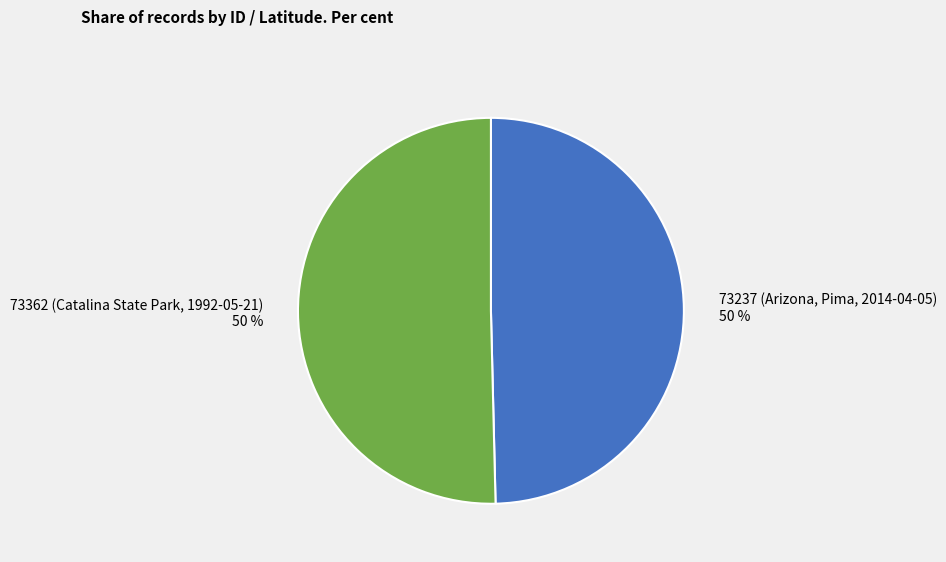

To the nearest percent, what is the combined percentage of 73237 (Arizona, Pima, 2014-04-05) and 73362 (Catalina State Park, 1992-05-21)?

100%